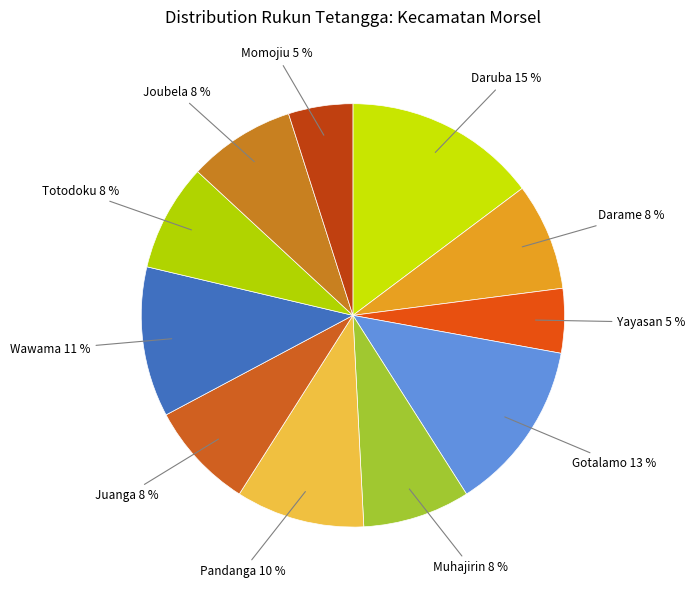

Count the number of slices in the pie.

11